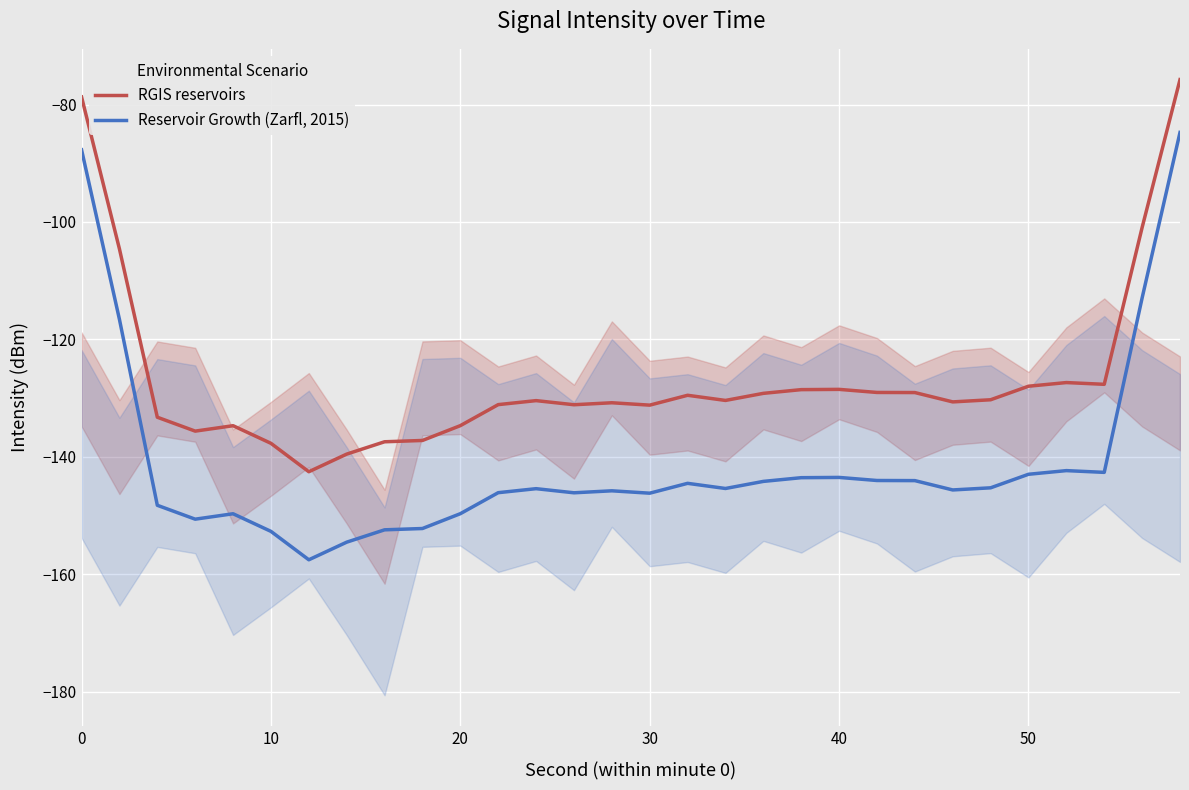

What is the minimum value for Reservoir Growth (Zarfl, 2015)?

-157.6